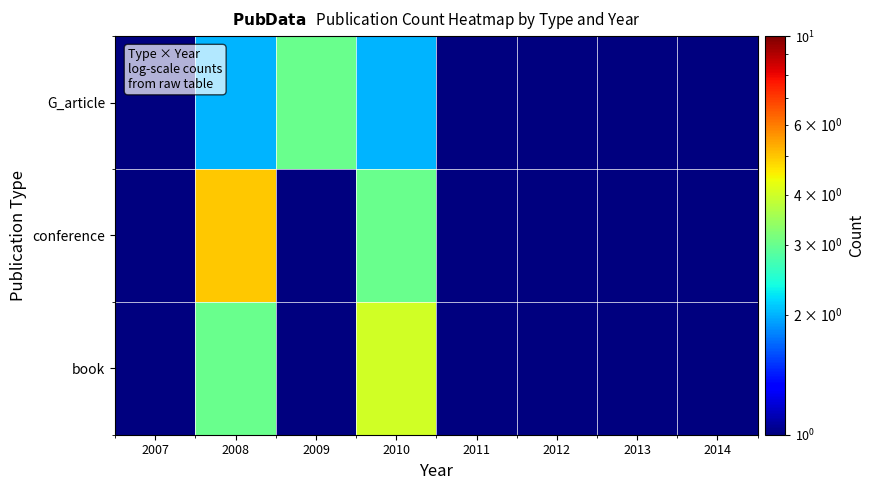

Which series has the largest range (max minus min)?

conference